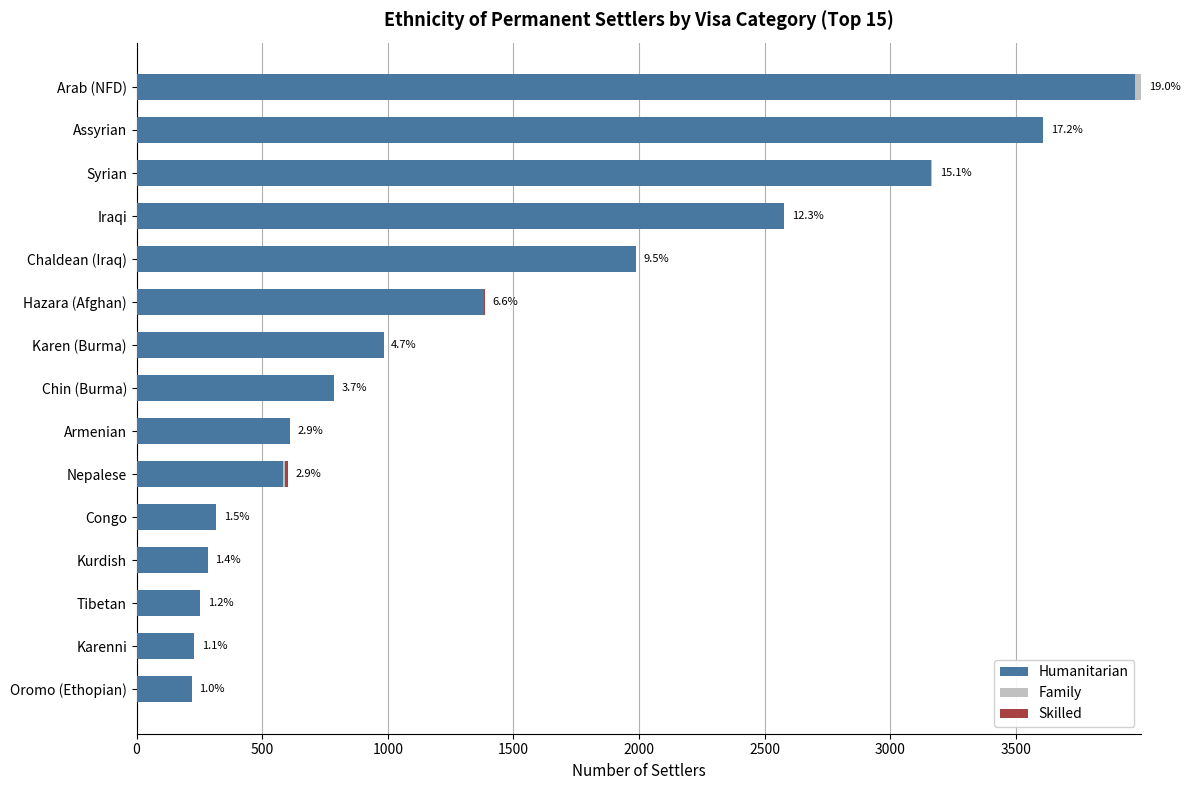

What is the maximum value for Humanitarian?

3975